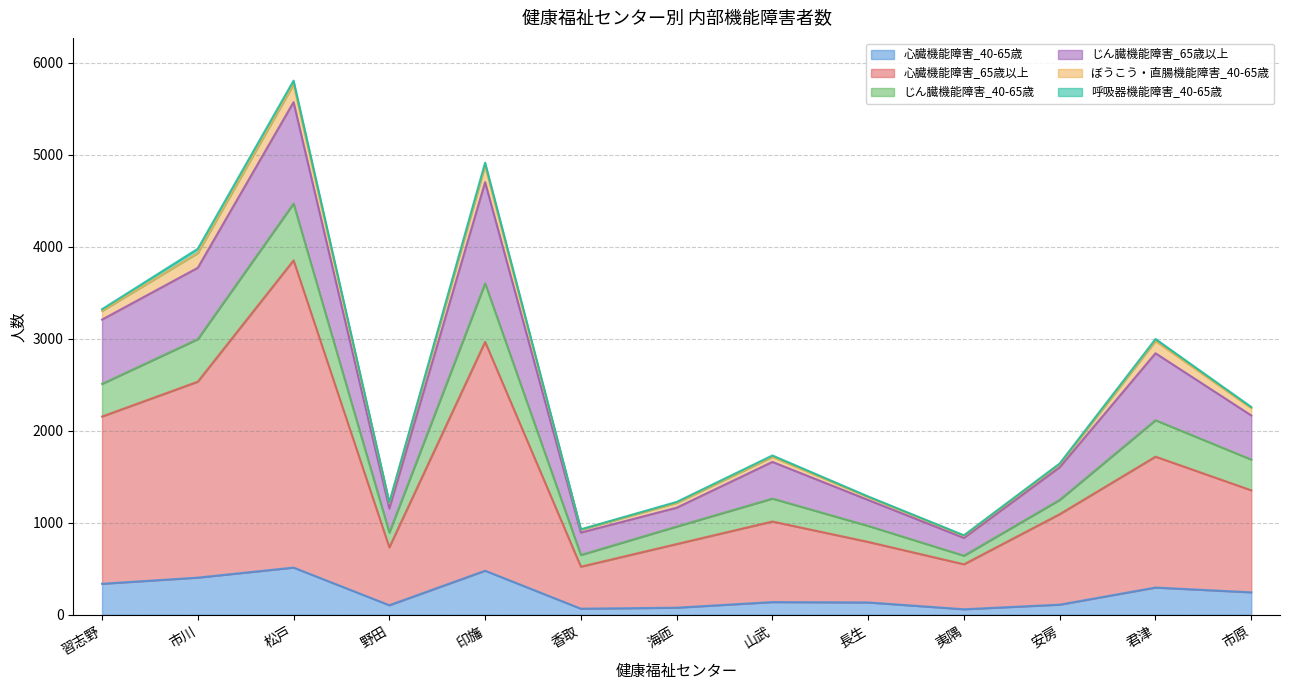

What is the average value of the 心臓機能障害_40-65歳 series?

228